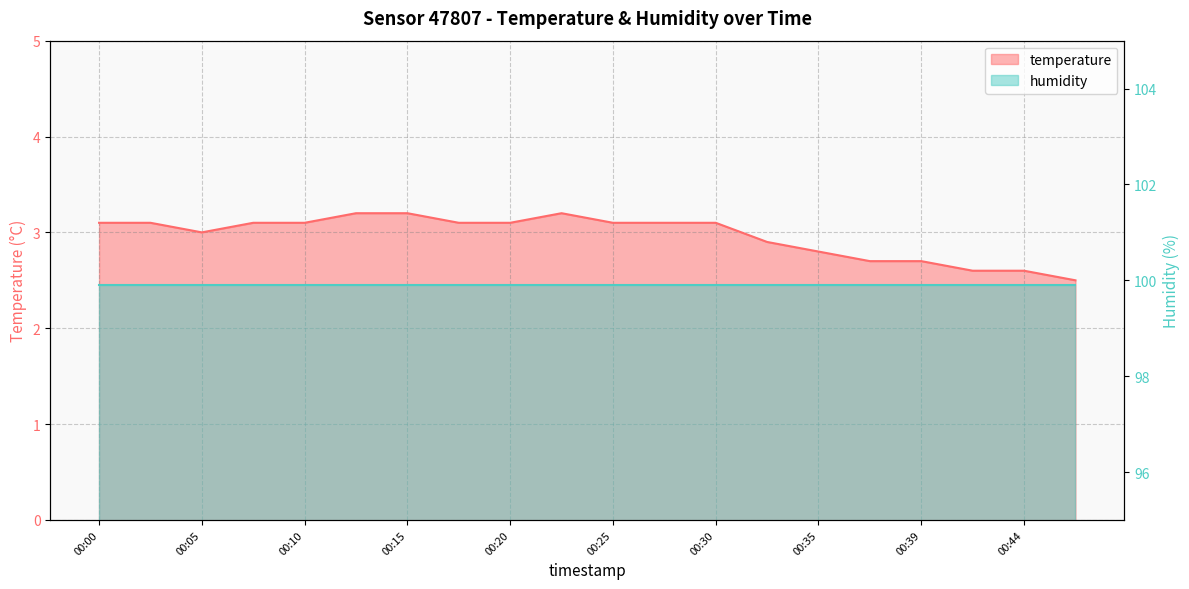

How many interior local peaks (higher than both neighbors) does the data have?

1